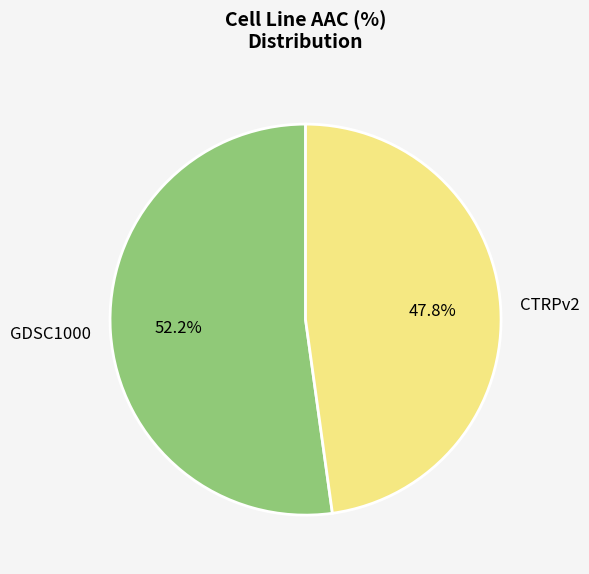

Count the number of slices in the pie.

2